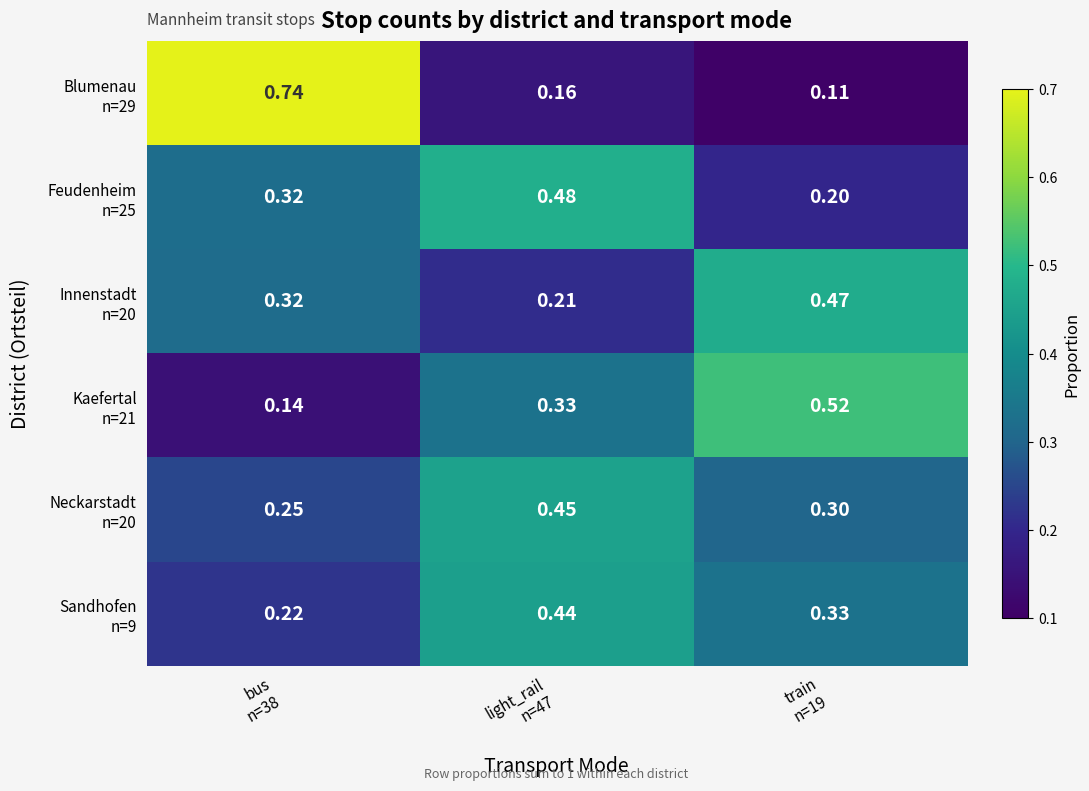

Count the number of data series in this chart.

6